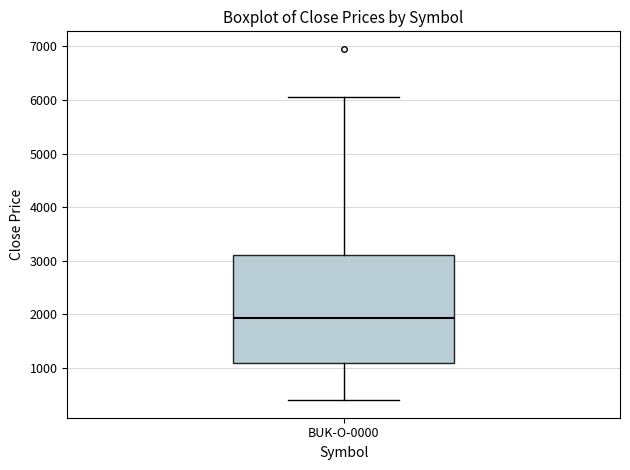

Transcribe this box plot: give where the median line is, the range the box spans, and where the two whiskers end, as read against the y-axis. The values are not printed on the chart, so give them approximately, as read against the axis.

median 1900, box 1100 to 3100, whiskers 400 to 6100